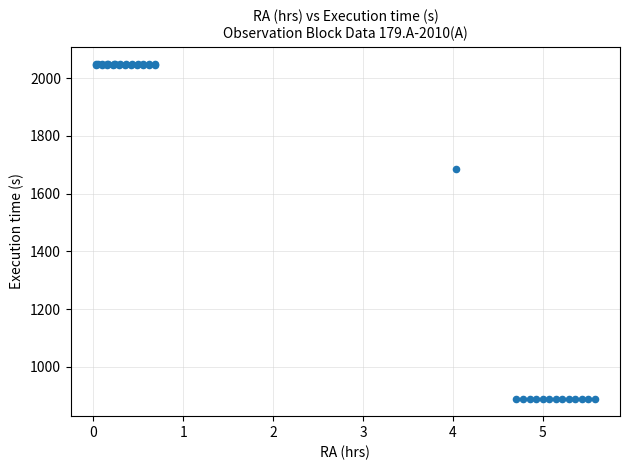

What Y value in the scatter plot is closest to 1469?

1684